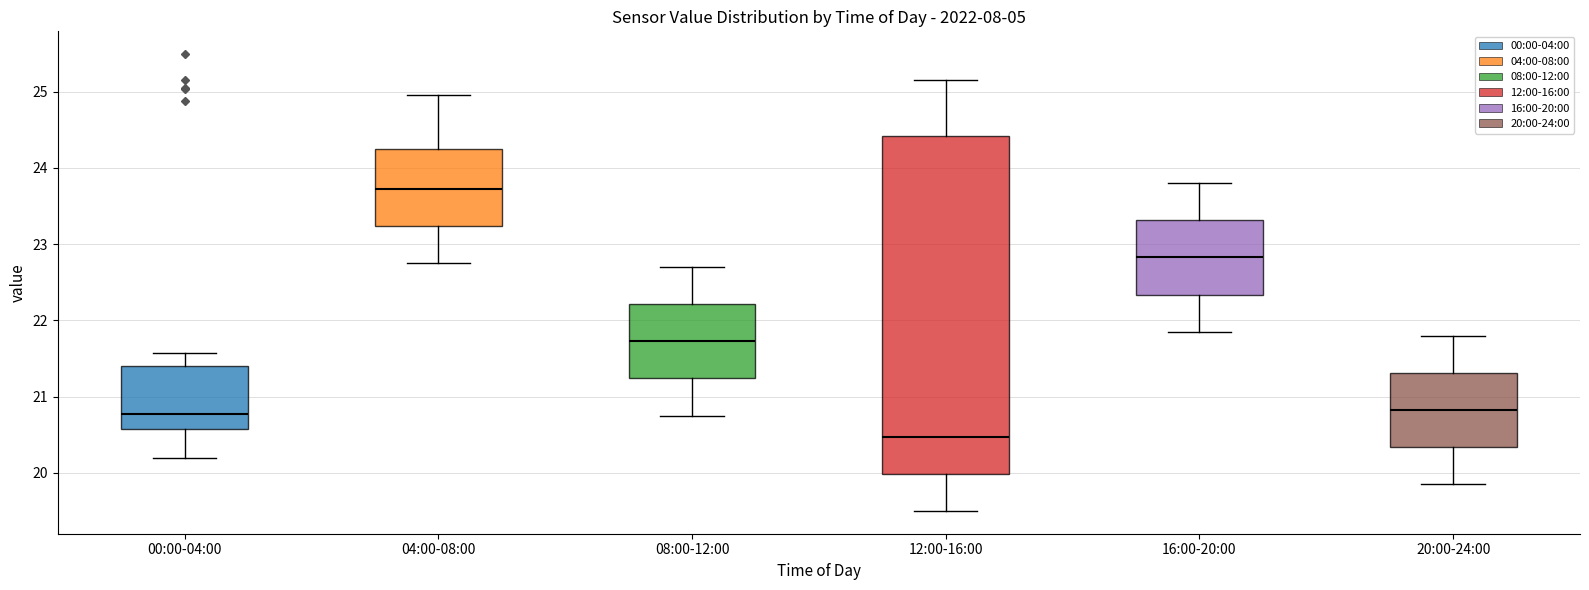

Which box has the lowest median line?

12:00-16:00